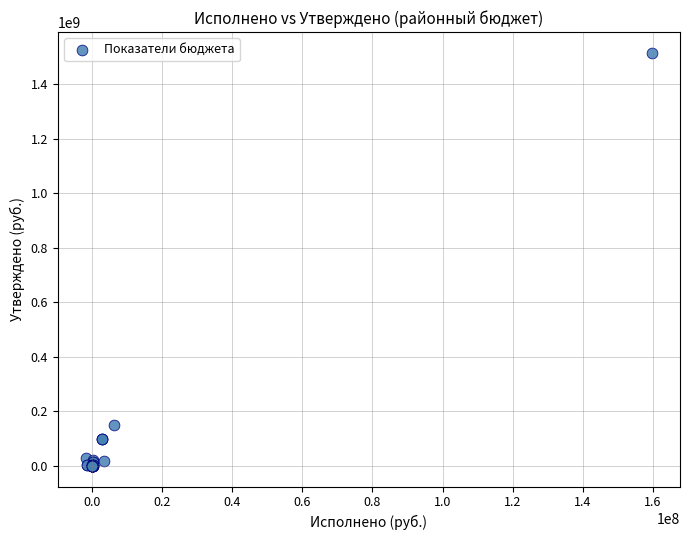

What Y value in the scatter plot is closest to 757956664?

151439900.0